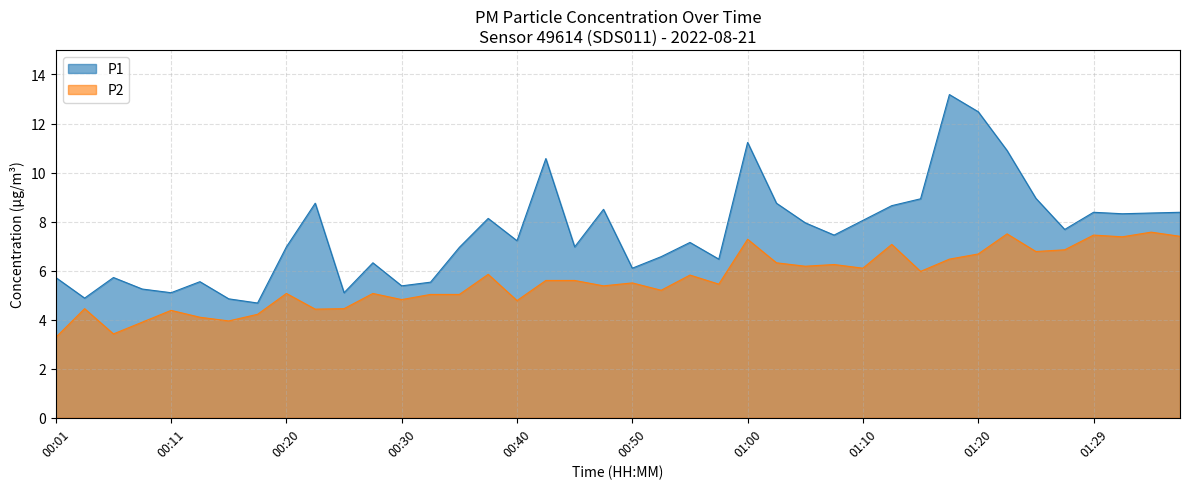

List the series in order of their overall mean, lowest first.

P2, P1